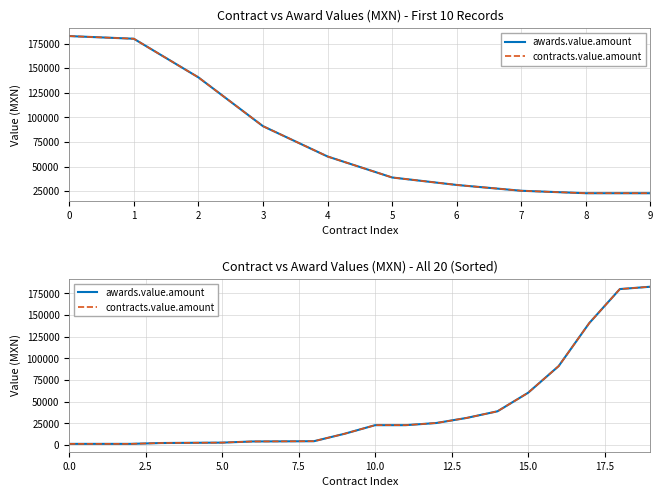

How many values in the awards.value.amount series are below 23000?

10